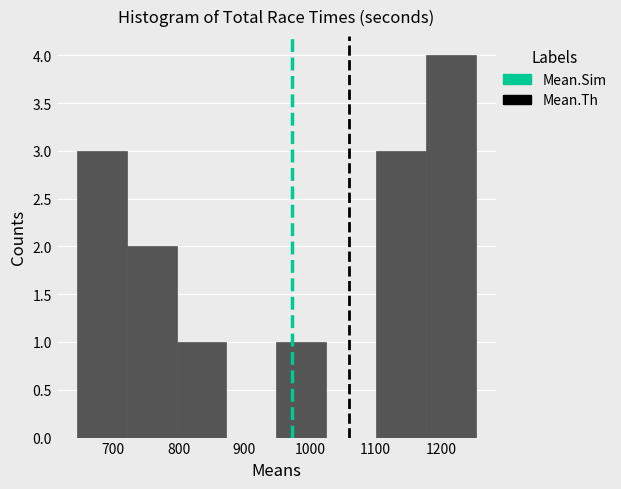

Which range on the x-axis has the tallest bar?

1180 to 1250